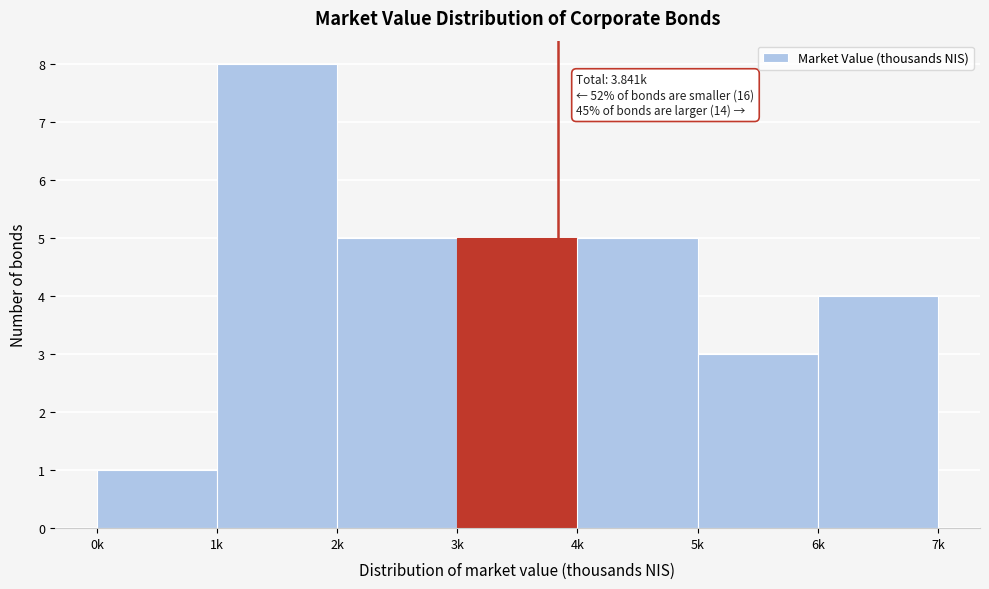

Reading left to right, list all the values displayed in this chart.

1	8	5	5	5	3	4